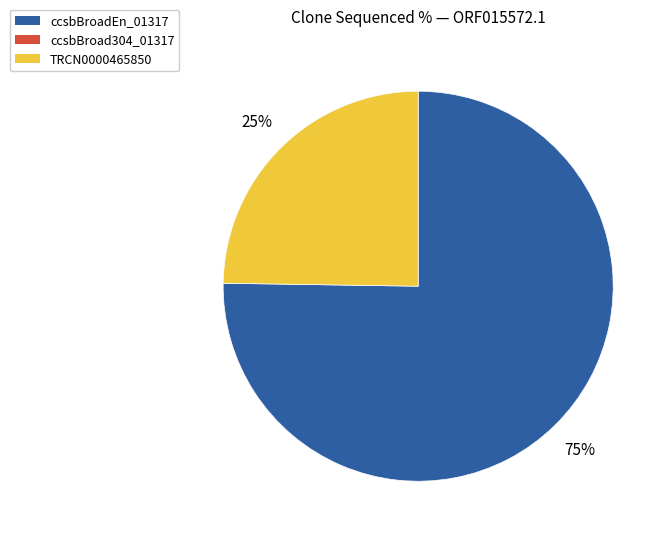

Is there any slice that represents more than half of the pie?

Yes